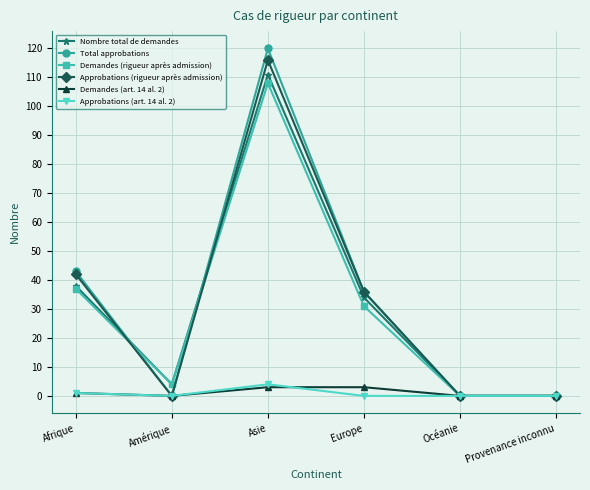

Is the value of Demandes (art. 14 al. 2) at Asie greater than the value of Nombre total de demandes at Océanie?

Yes